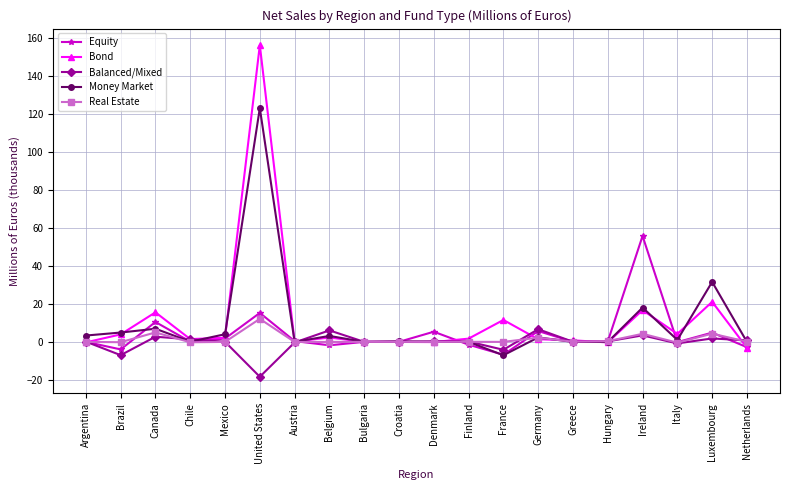

Which series has the largest total across all categories?

Bond